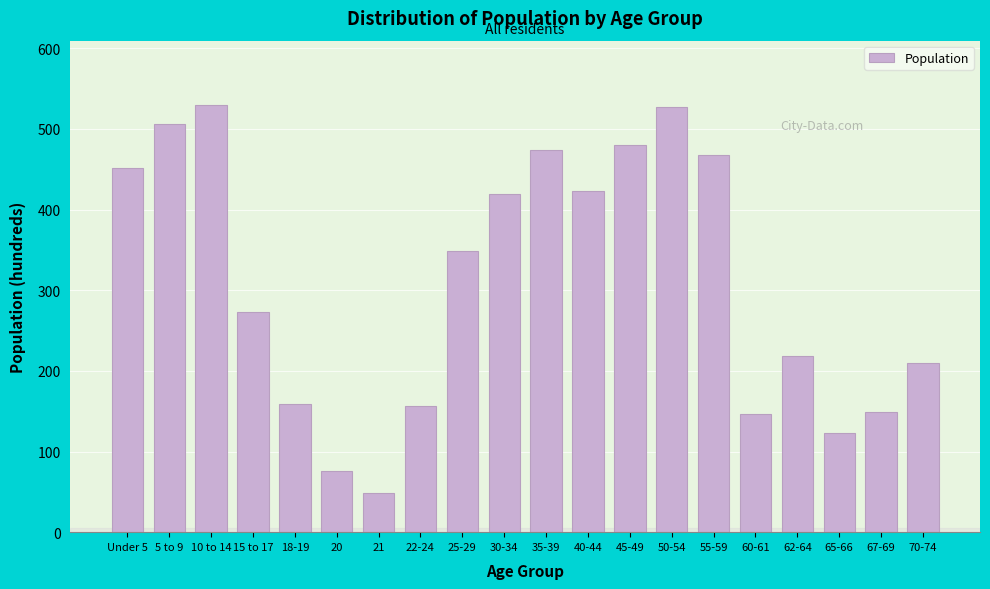

Reading left to right, list all the values displayed in this chart.

452	506	530	273	159	76	49	156	349	419	474	423	480	527	468	146	218	123	149	210